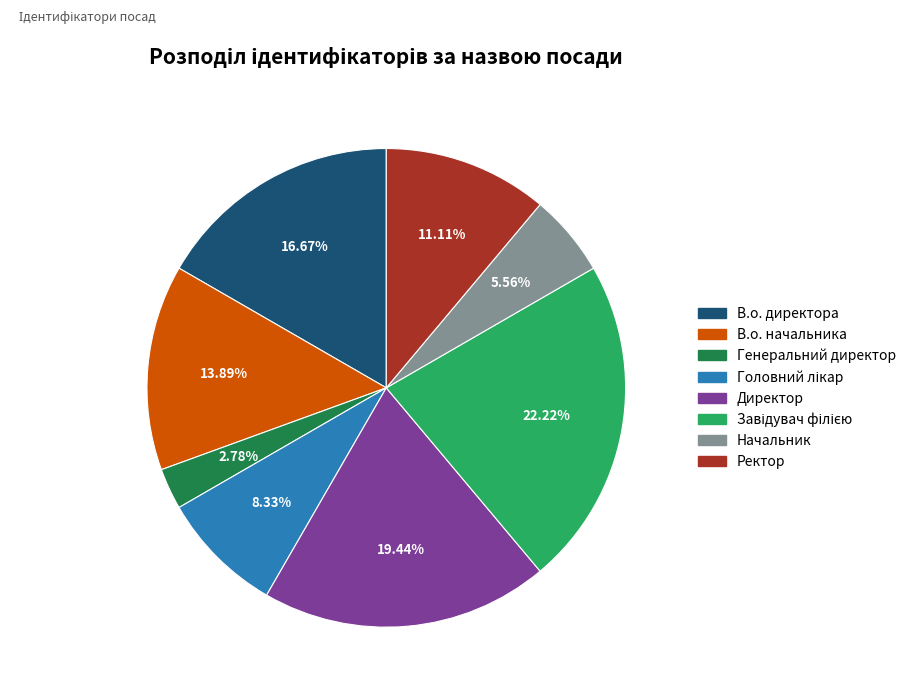

What portion of the pie excludes Ректор?

88.9%